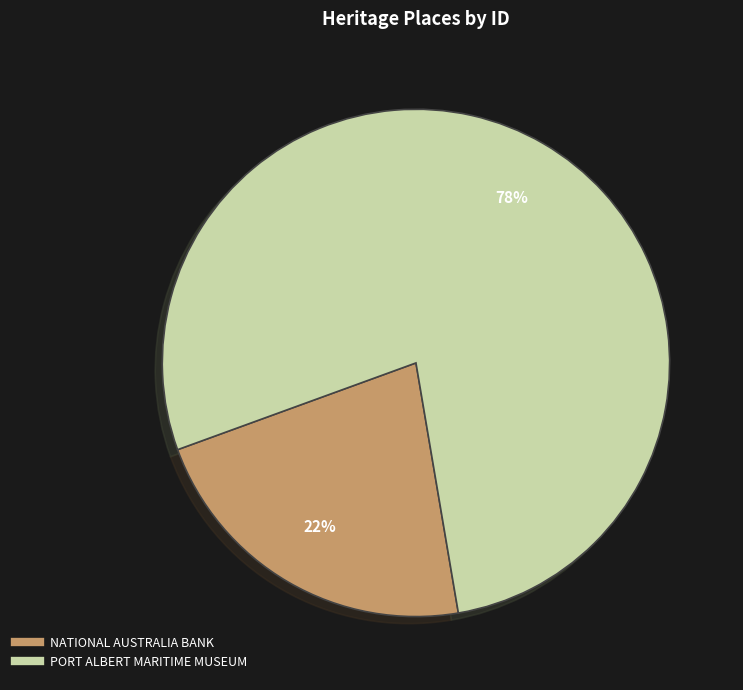

Is it true that PORT ALBERT MARITIME MUSEUM is 78% of the pie?

True